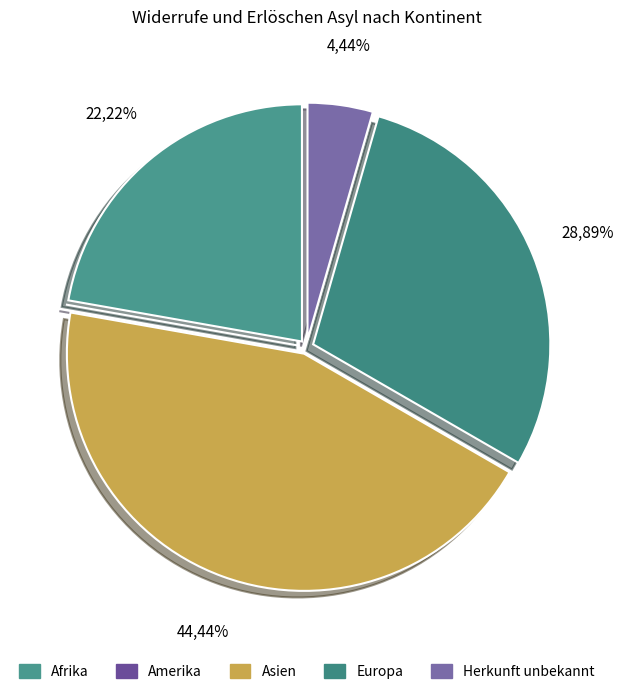

True or false: Afrika accounts for 8% of the total.

False